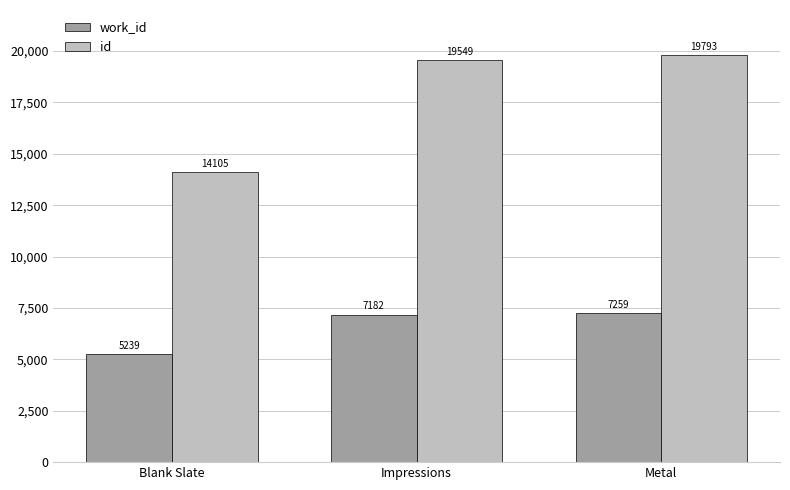

Reading left to right, list all the values displayed in this chart.

work_id: 5239	7182	7259
id: 14105	19549	19793